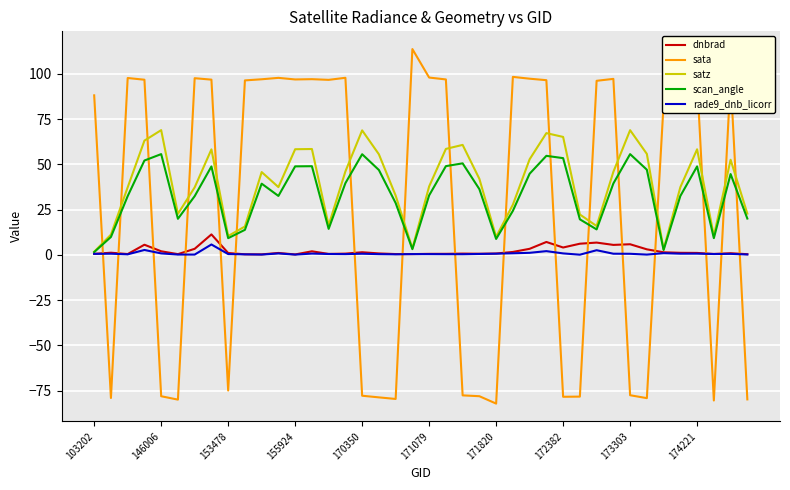

What is the average value of the rade9_dnb_licorr series?

0.8